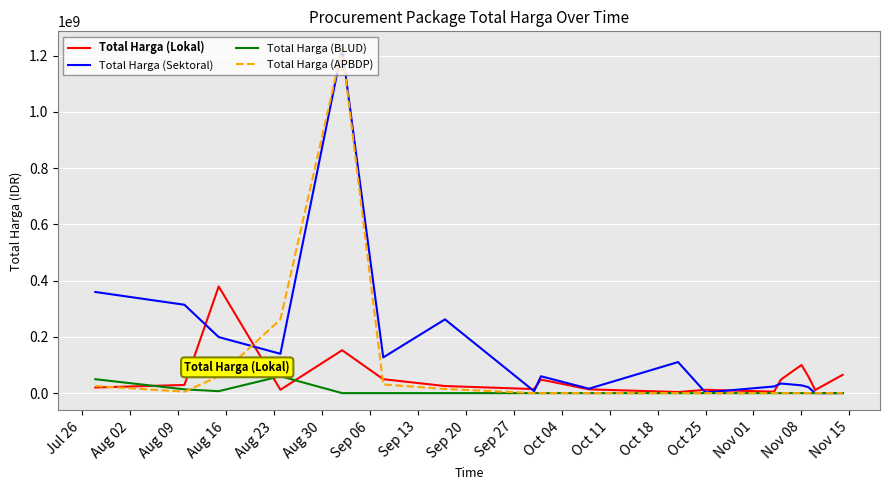

Which series has the largest total across all categories?

Total Harga (Sektoral)